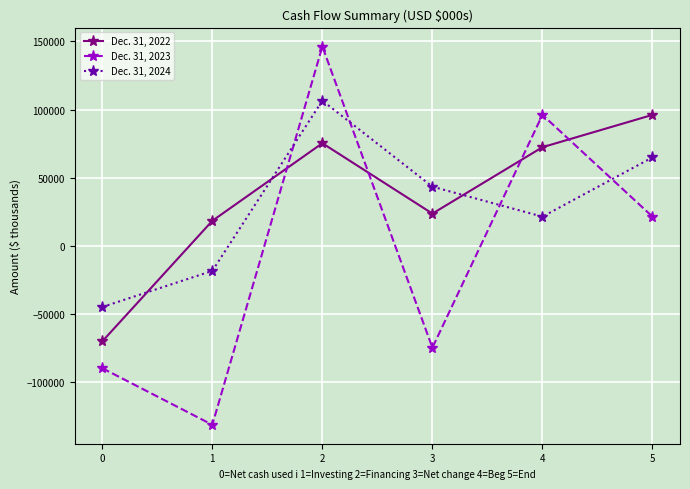

The Dec. 31, 2024 series shows -70837 at 0. True or false?

False